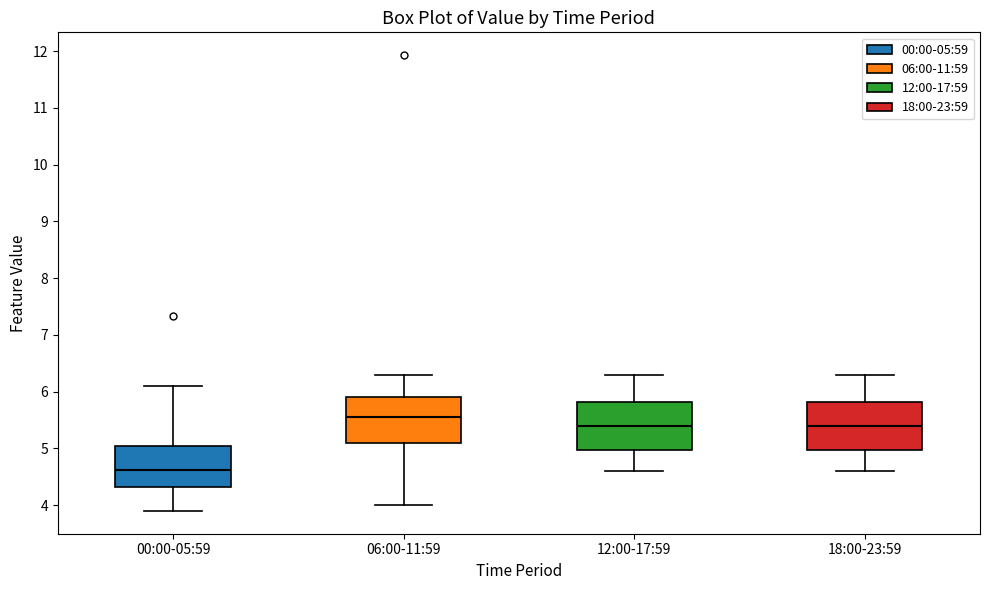

Reading left to right, read every box against the y-axis: the position of its median line, the range the box covers, and the ends of its whiskers. The values are not printed on the chart, so give them approximately, as read against the axis.

00:00-05:59: median 4.6, box 4.3 to 5.0, whiskers 3.9 to 6.1
06:00-11:59: median 5.6, box 5.1 to 5.9, whiskers 4.0 to 6.3
12:00-17:59: median 5.4, box 5.0 to 5.8, whiskers 4.6 to 6.3
18:00-23:59: median 5.4, box 5.0 to 5.8, whiskers 4.6 to 6.3